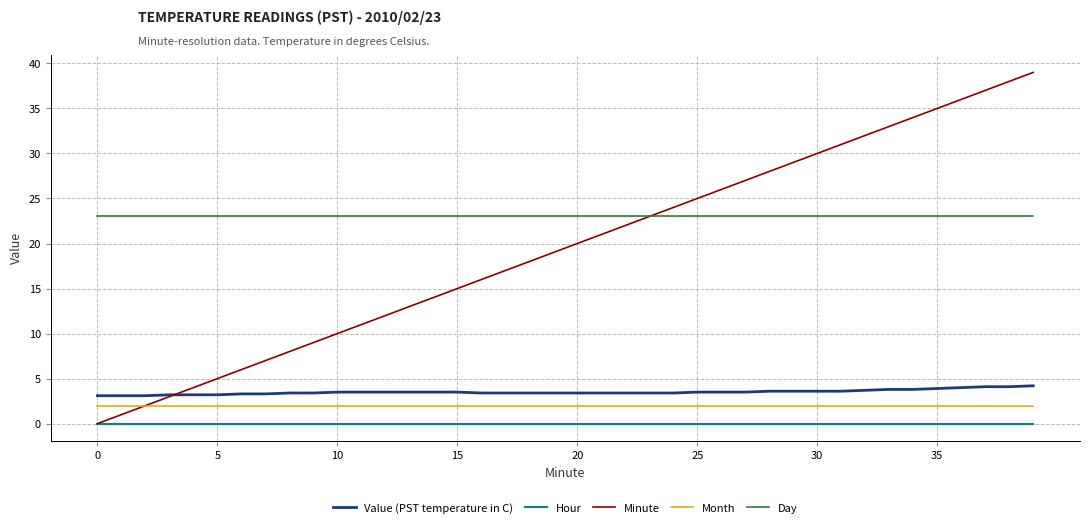

How many lines are shown in the chart?

5